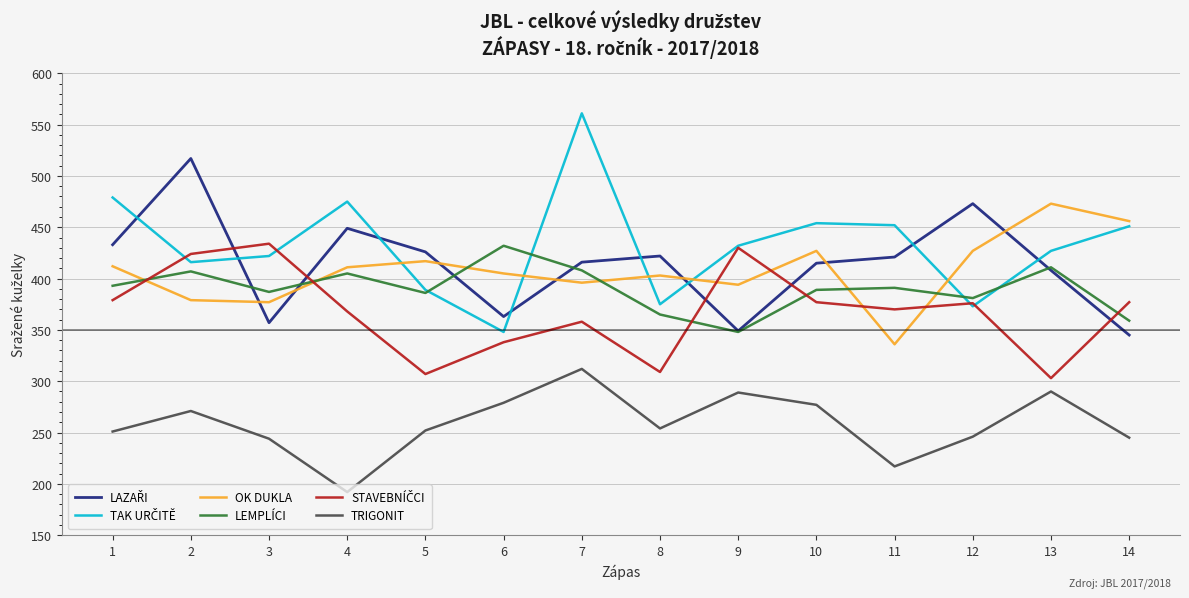

At which category does the chart reach its peak across all series?

7